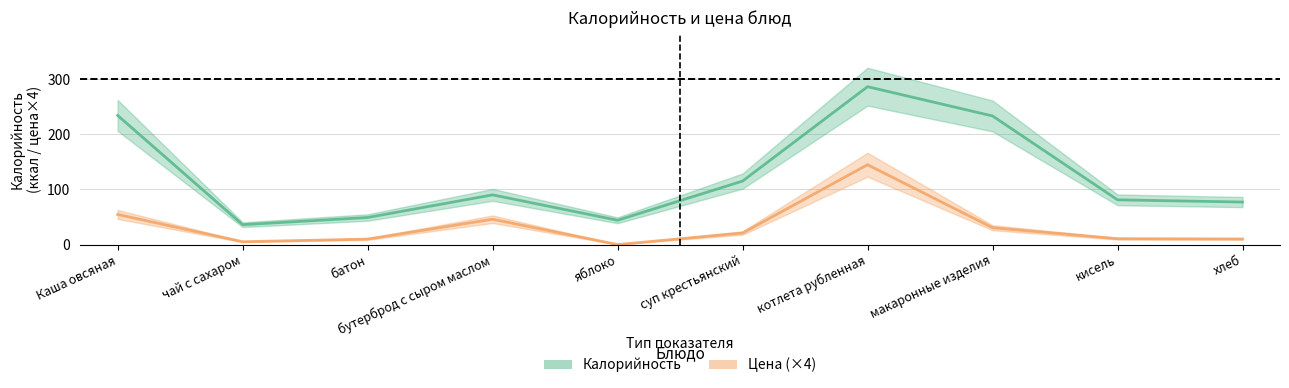

What is the difference between the Цена values at бутерброд с сыром маслом and кисель?

35.3